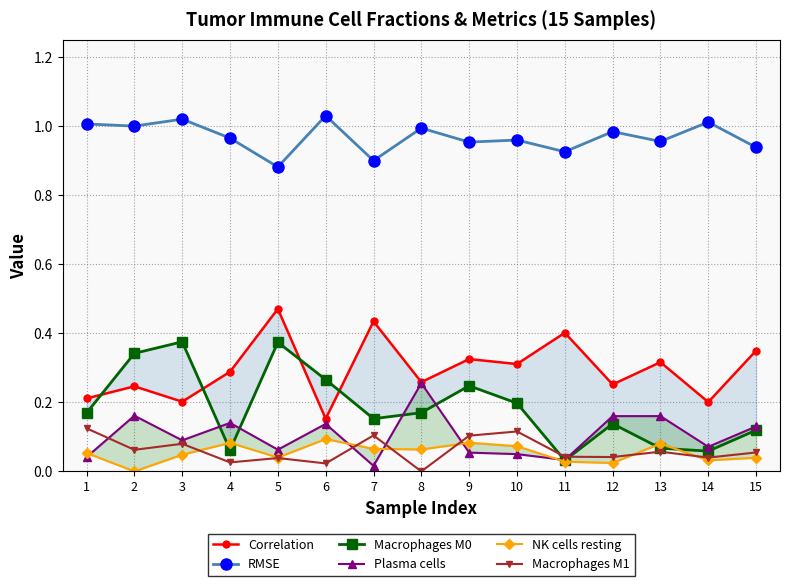

True or false: Macrophages M0 has more than 0 points higher than both neighbors.

True